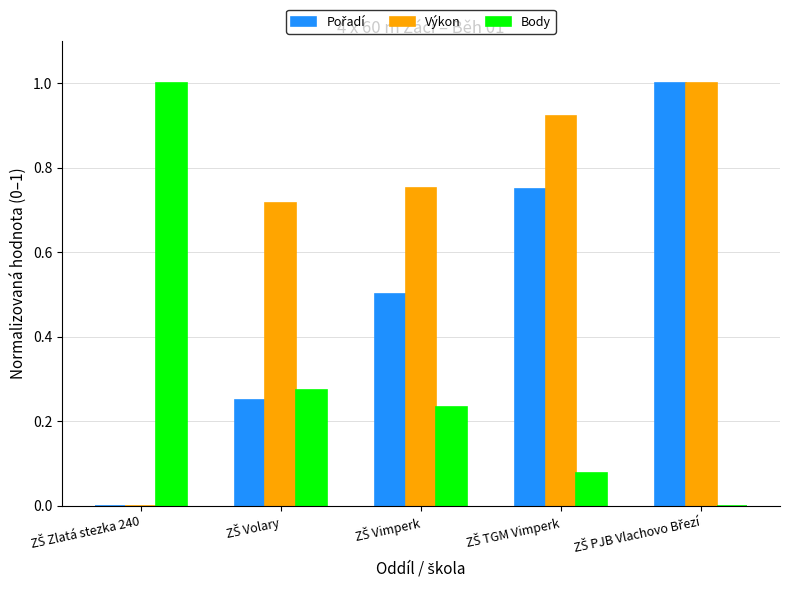

Which series has the largest total across all categories?

Výkon